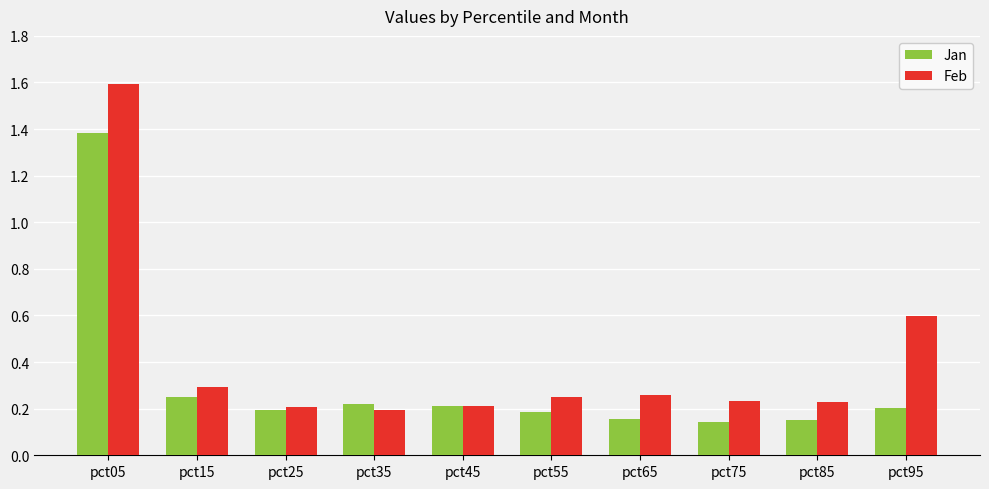

At which category does the chart reach its peak across all series?

pct05